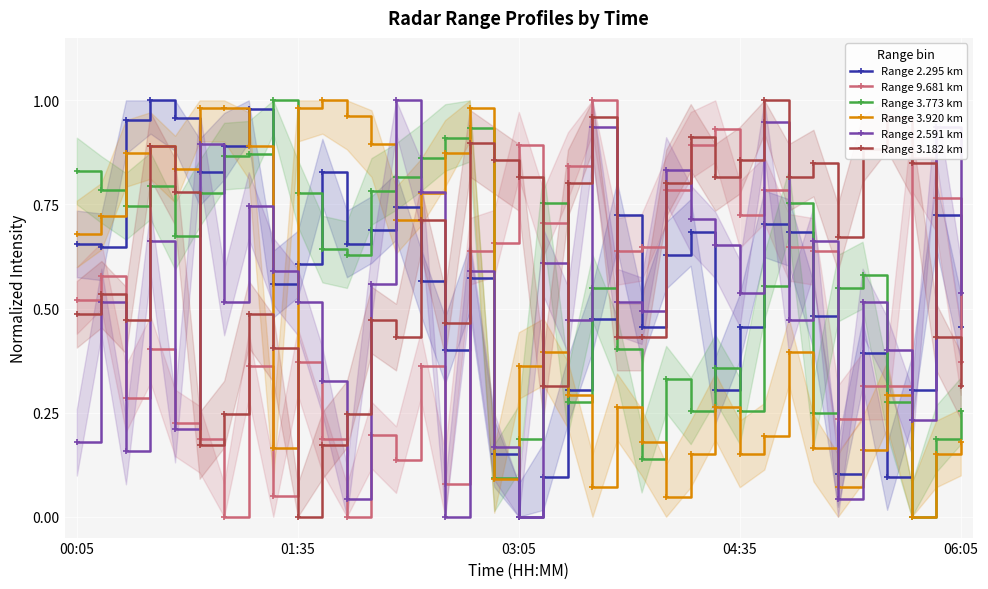

Reading left to right, transcribe all the data shown in this chart.

Range 2.295 km: 0.7	0.6	1.0	1.0	1.0	0.8	0.9	1.0	0.6	0.6	0.8	0.7	0.7	0.7	0.6	0.4	0.6	0.2	0.0	0.1	0.3	0.5	0.7	0.5	0.6	0.7	0.3	0.5	0.7	0.7	0.5	0.1	0.4	0.1	0.3	0.7	0.5
Range 9.681 km: 0.5	0.6	0.3	0.4	0.2	0.2	0.0	0.4	0.0	0.4	0.2	0.0	0.2	0.1	0.4	0.1	0.6	0.7	0.9	0.7	0.8	1.0	0.6	0.6	0.8	0.9	0.9	0.7	0.8	0.6	0.6	0.2	0.3	0.3	0.9	0.8	0.4
Range 3.773 km: 0.8	0.8	0.7	0.8	0.7	0.8	0.9	0.9	1.0	0.8	0.6	0.6	0.8	0.8	0.9	0.9	0.9	0.1	0.2	0.8	0.3	0.5	0.4	0.1	0.3	0.3	0.4	0.3	0.6	0.8	0.3	0.5	0.6	0.3	0.0	0.2	0.3
Range 3.920 km: 0.7	0.7	0.9	0.9	0.8	1.0	1.0	0.9	0.2	1.0	1.0	1.0	0.9	0.7	0.8	0.9	1.0	0.1	0.4	0.4	0.3	0.1	0.3	0.2	0.0	0.2	0.3	0.2	0.2	0.4	0.2	0.1	0.2	0.3	0.0	0.2	0.2
Range 2.591 km: 0.2	0.5	0.2	0.7	0.2	0.9	0.5	0.7	0.6	0.5	0.3	0.0	0.6	1.0	0.8	0.0	0.6	0.2	0.0	0.6	0.5	0.9	0.5	0.5	0.8	0.7	0.7	0.5	0.9	0.5	0.7	0.0	0.5	0.4	0.2	0.9	0.5
Range 3.182 km: 0.5	0.5	0.5	0.9	0.8	0.2	0.2	0.5	0.4	0.0	0.2	0.2	0.5	0.4	0.7	0.5	0.9	0.9	0.8	0.3	0.8	1.0	0.4	0.4	0.8	0.9	0.8	0.9	1.0	0.8	0.8	0.7	0.9	1.0	0.8	0.4	0.3